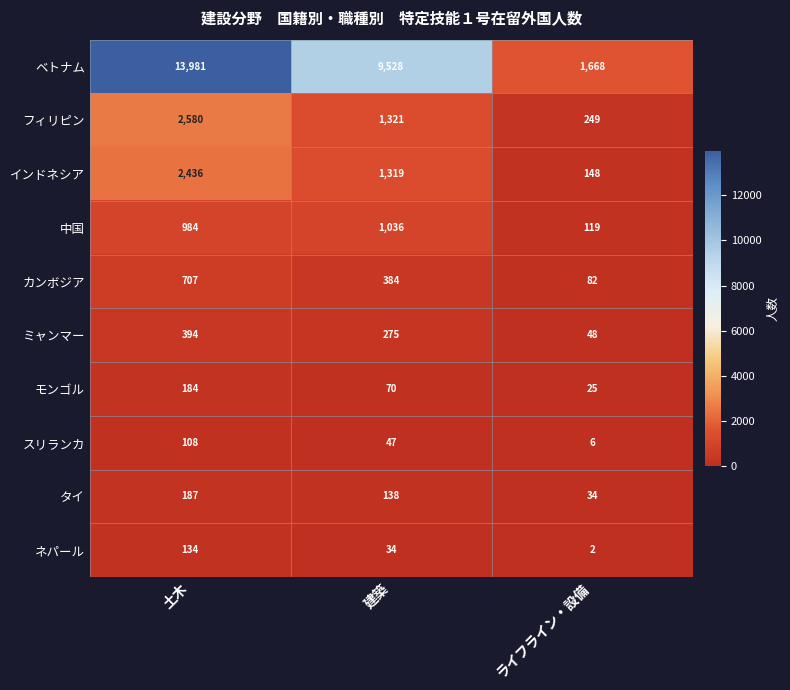

Count the number of categories in the chart.

3